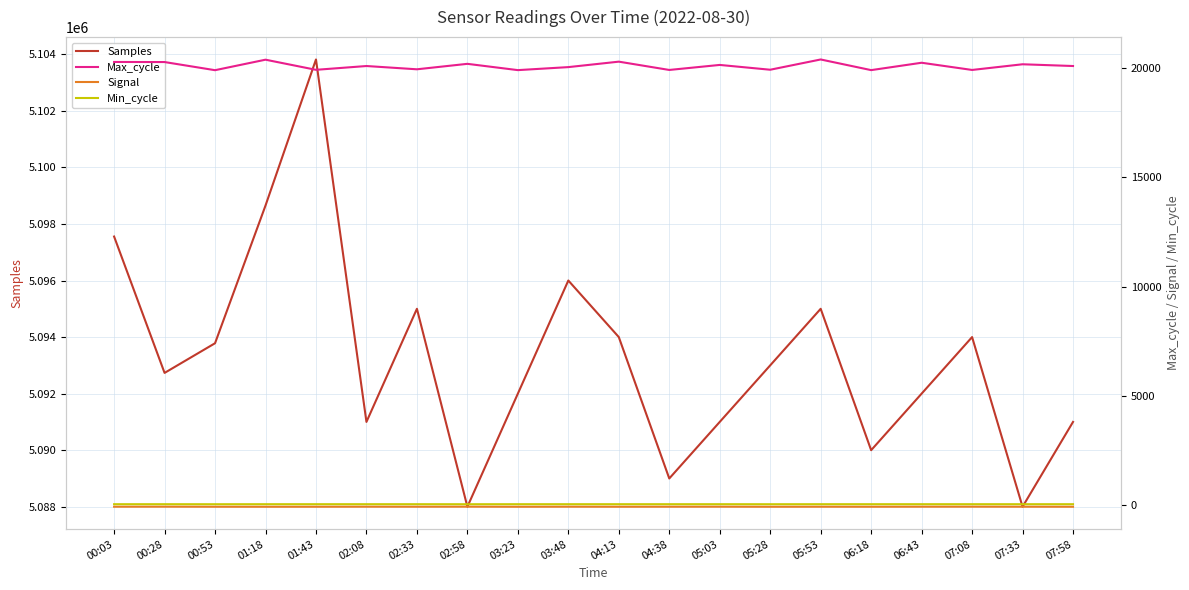

The value of Signal at 07:08 is -132. True or false?

False